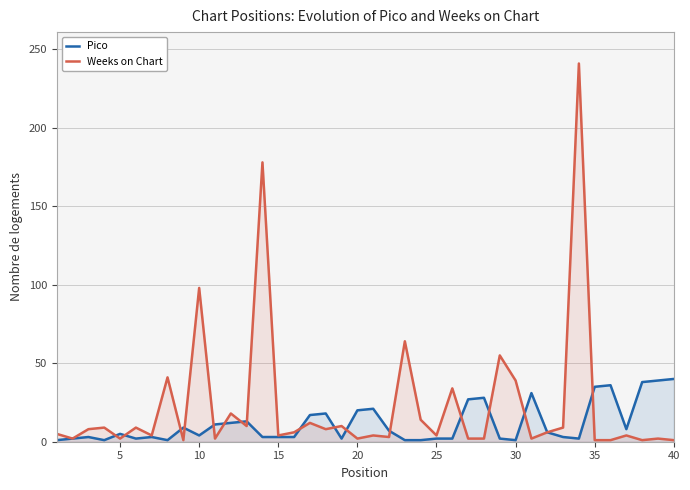

Which series ends up on top after the final intersection of Weeks on Chart and Pico?

Pico